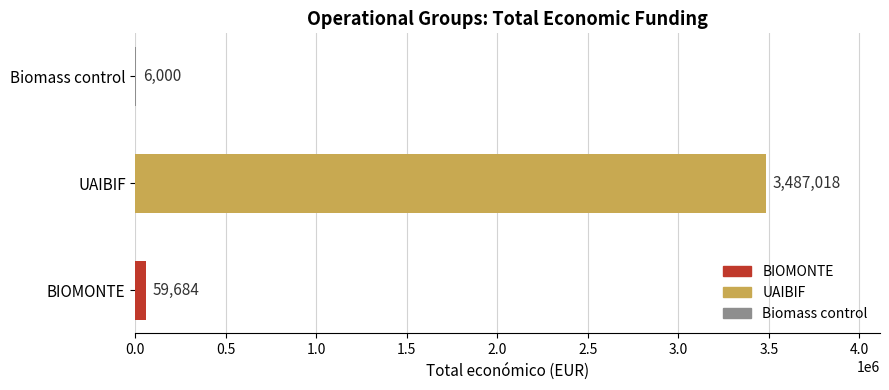

What is the average value?

1184234